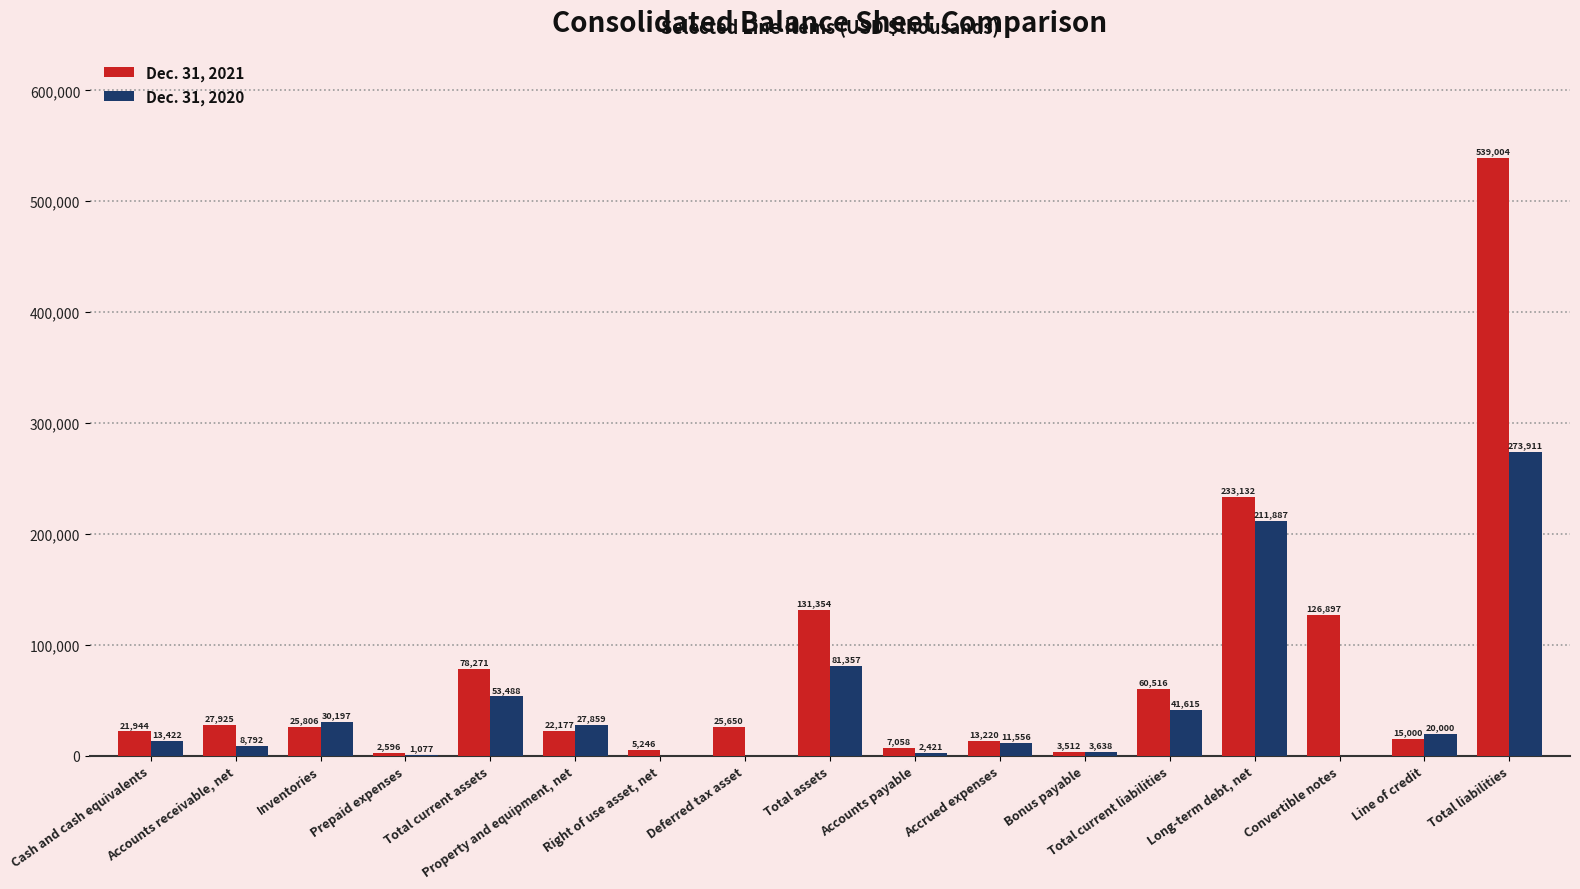

What is the maximum value for Dec. 31, 2020?

273911